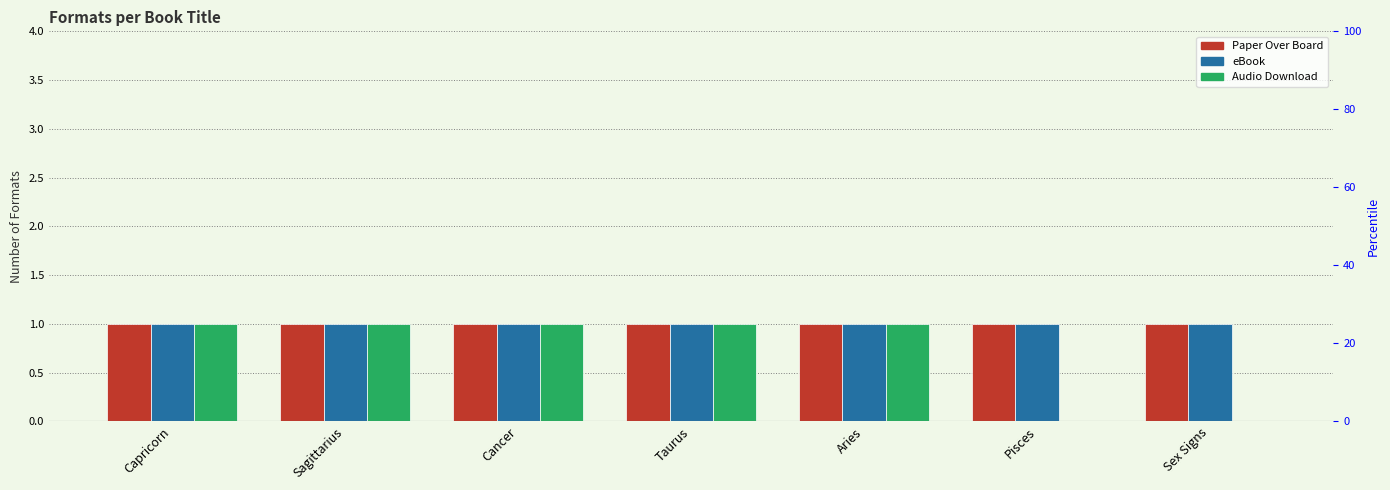

True or false: eBook has a value of 1 at Cancer.

True